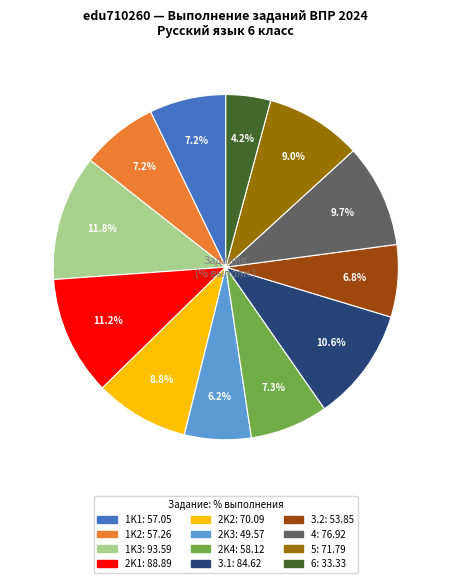

True or false: 4 accounts for 25% of the total.

False